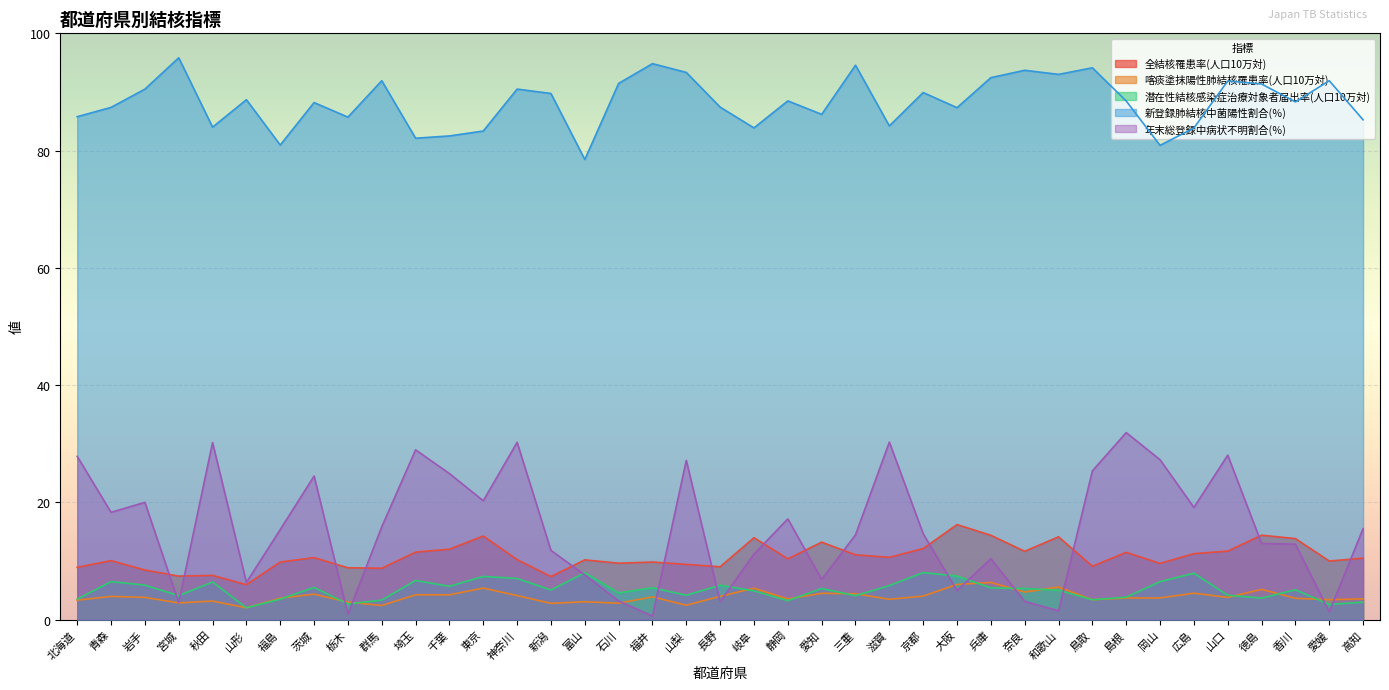

How many lines are shown in the chart?

5